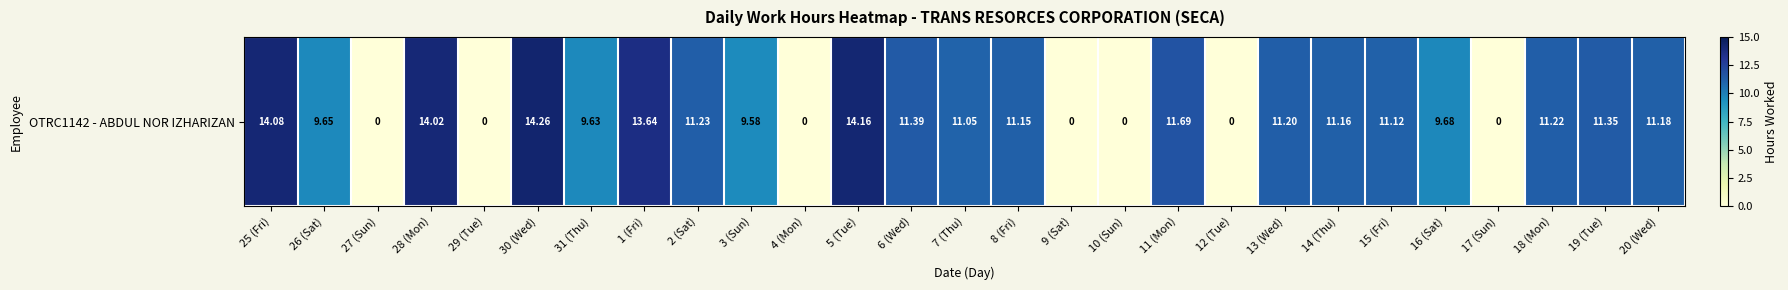

How many data points are above 11?

16